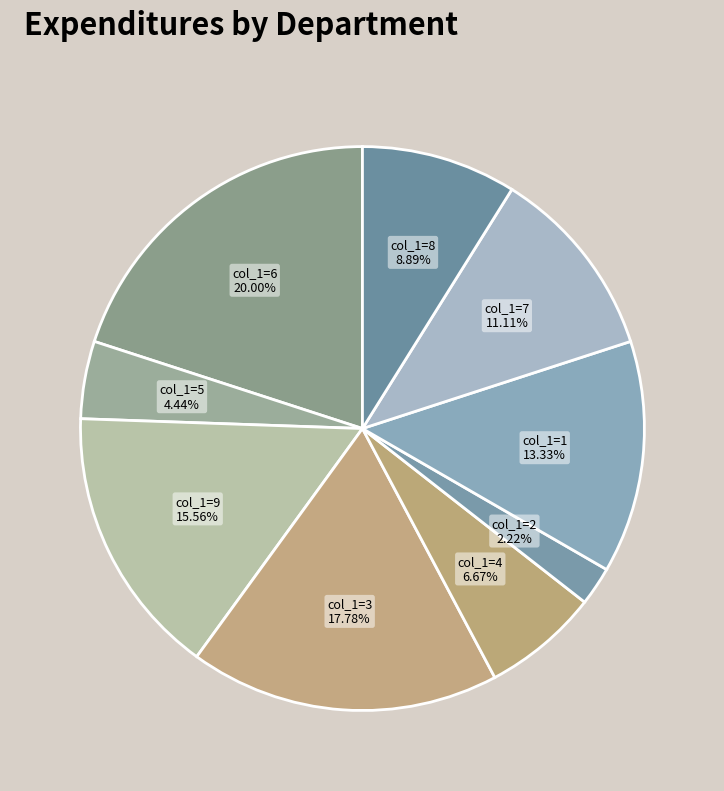

Is col_1=4 the majority of the pie?

No